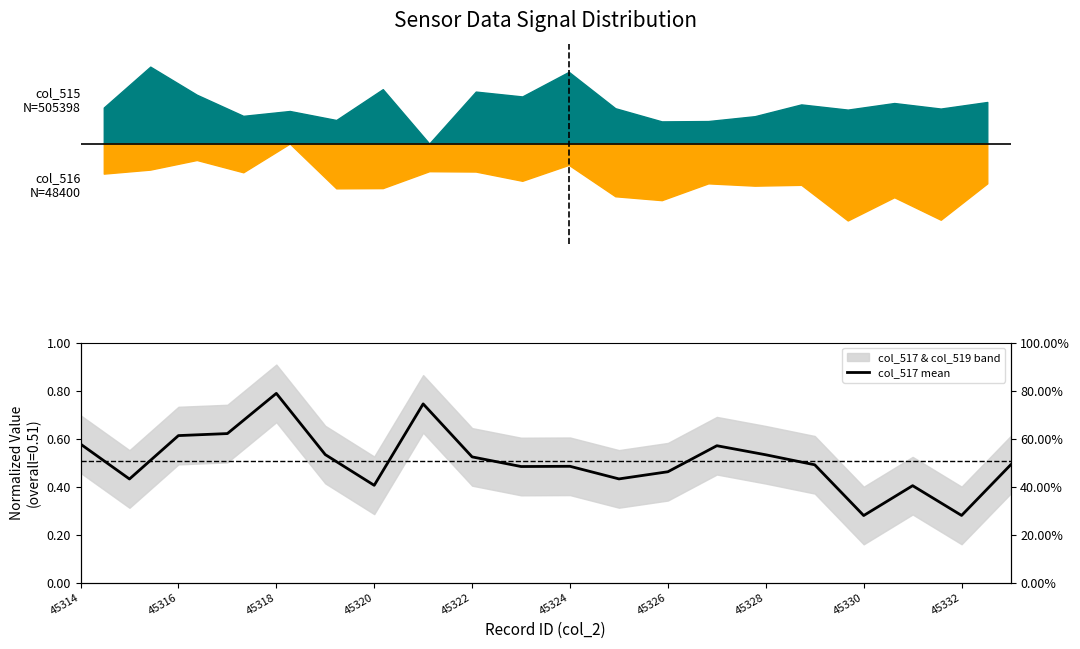

Does the chart have visible grid lines?

No